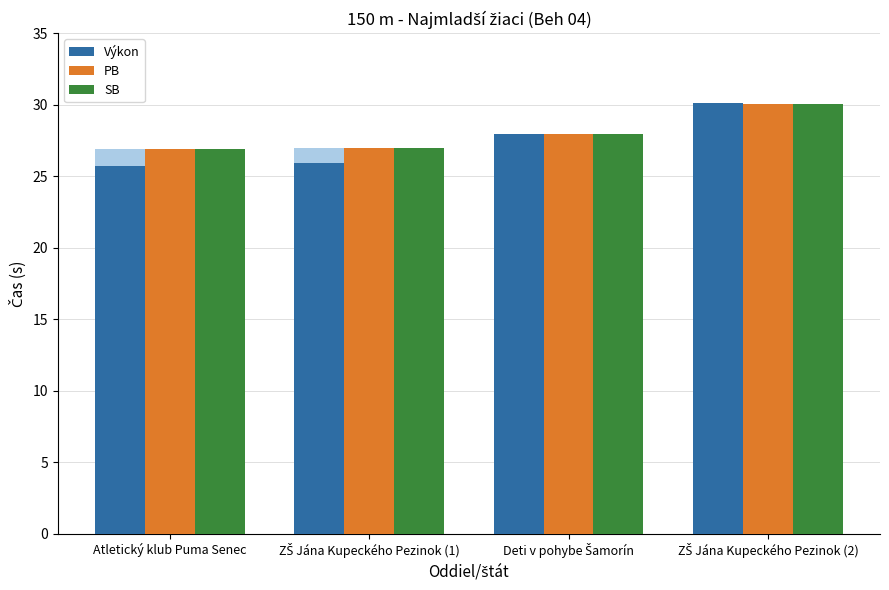

Between Deti v pohybe Šamorín and ZŠ Jána Kupeckého Pezinok (2), which series saw the biggest shift?

Výkon